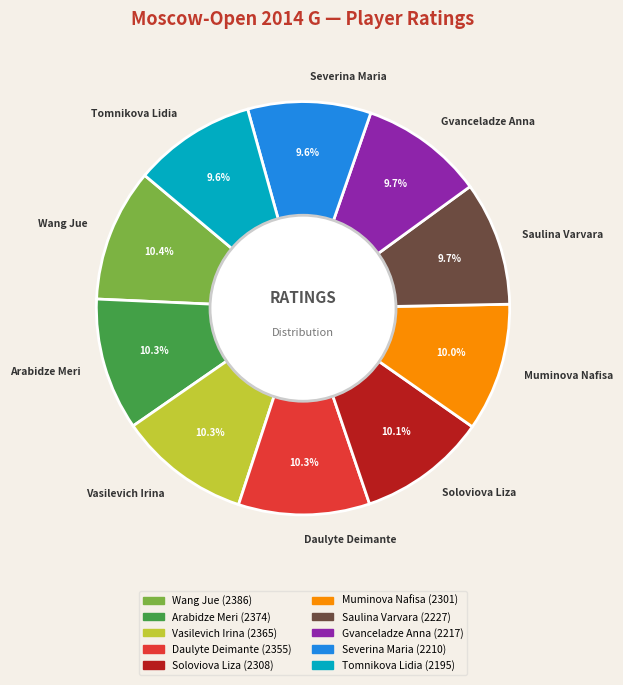

To the nearest percent, what percentage of the pie is Vasilevich Irina?

10%